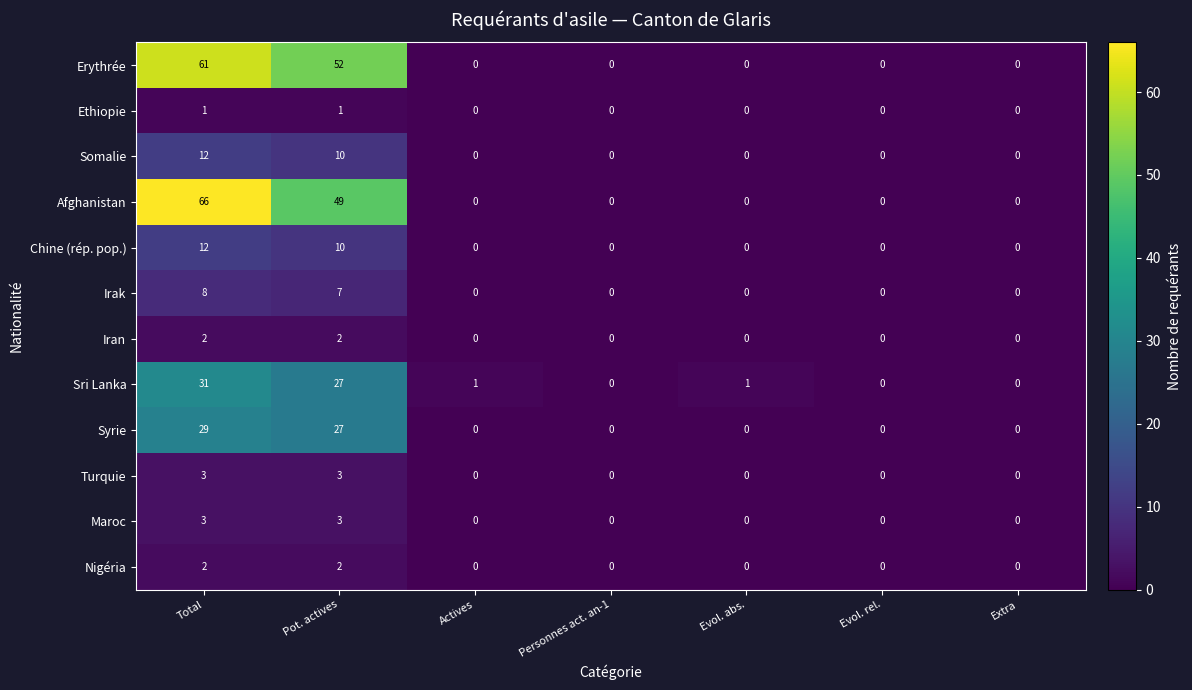

Which series has the widest spread of values?

Afghanistan